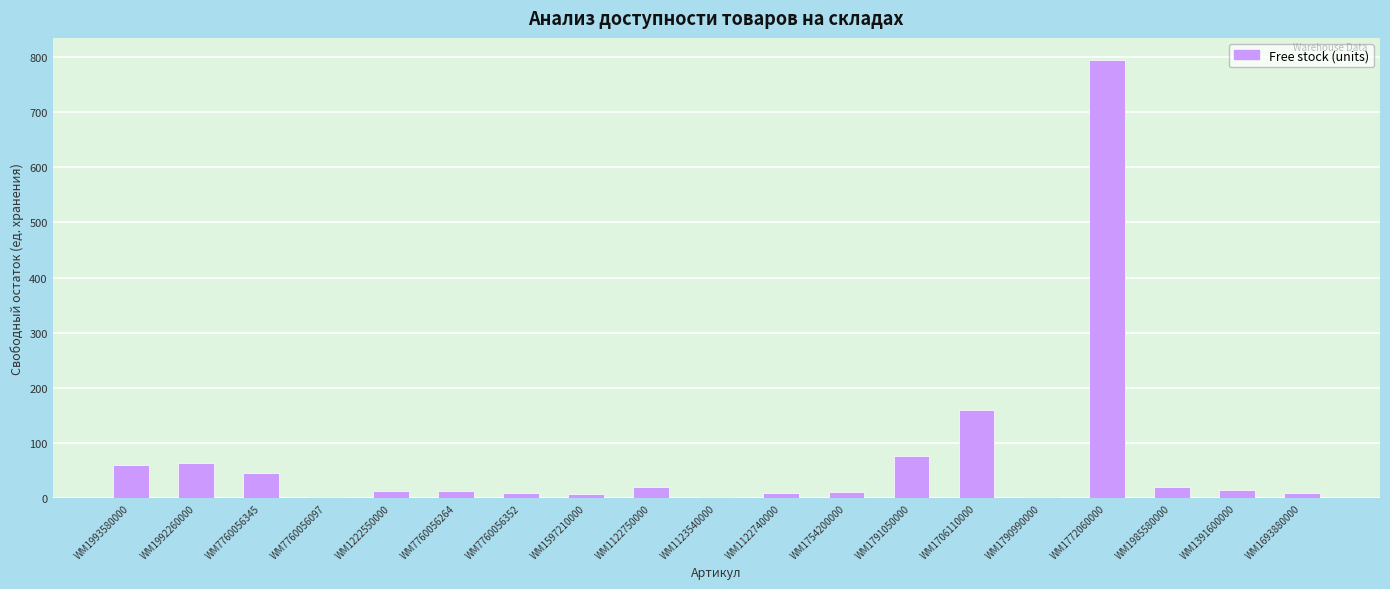

Count the number of data series in this chart.

1